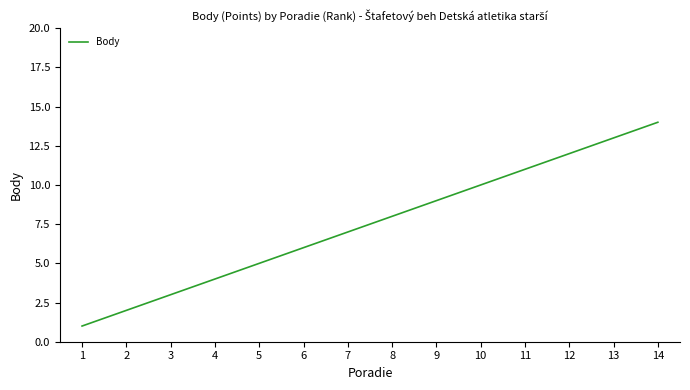

The value at 14 is 14. True or false?

True